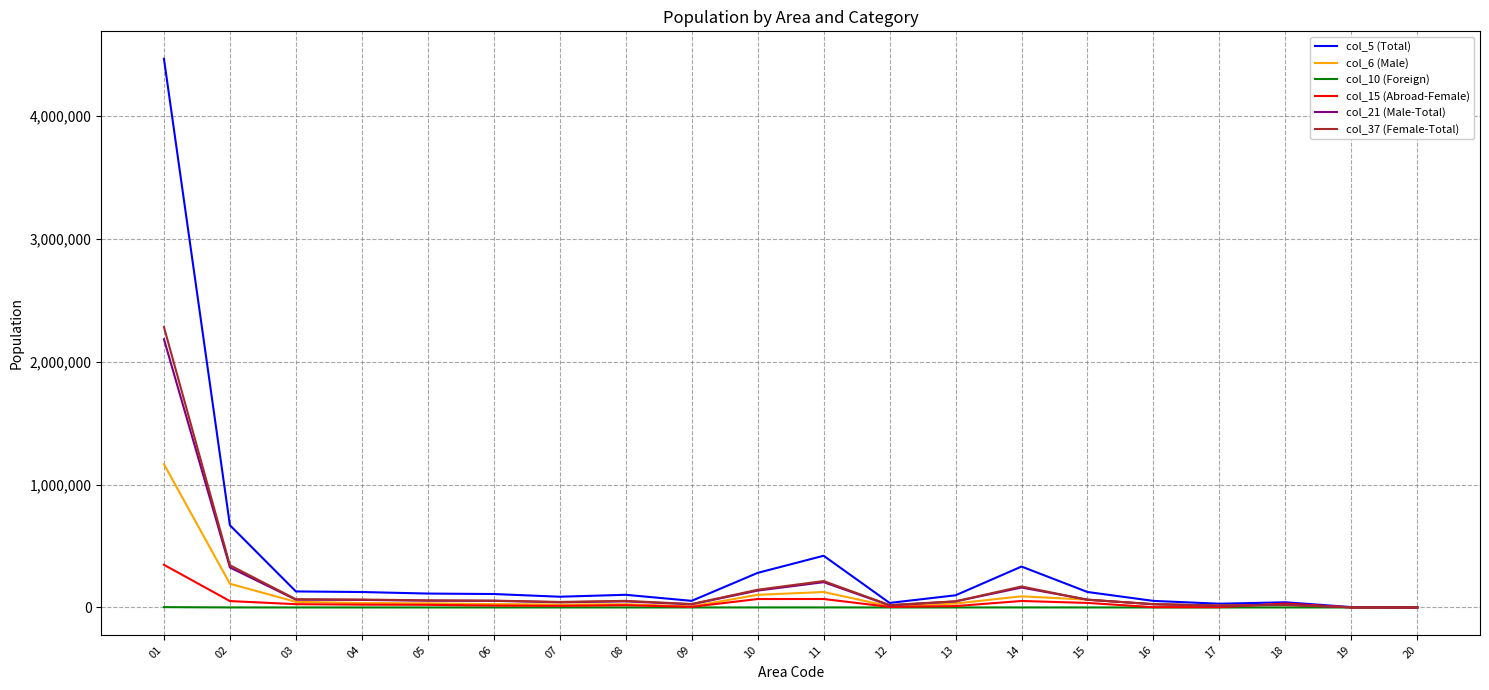

Which label corresponds to the largest value in the chart?

01